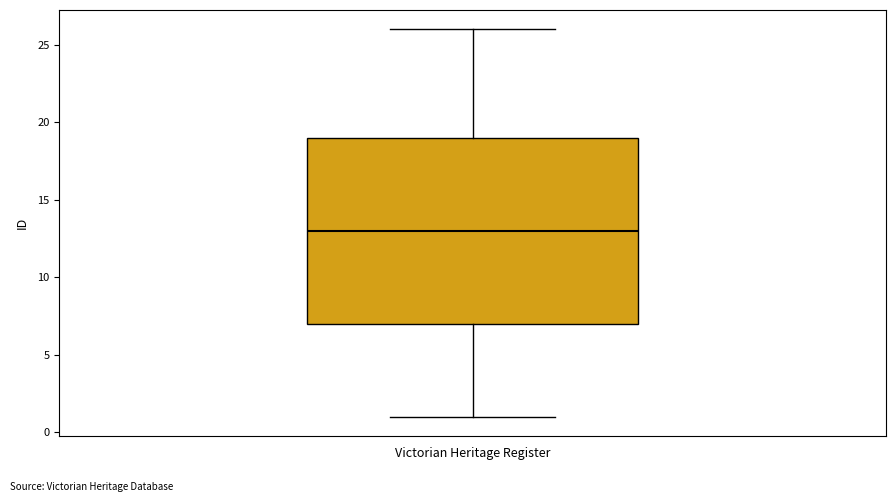

Where is the lower edge of the box on the y-axis? The values are not printed on the chart, so give them approximately, as read against the axis.

7